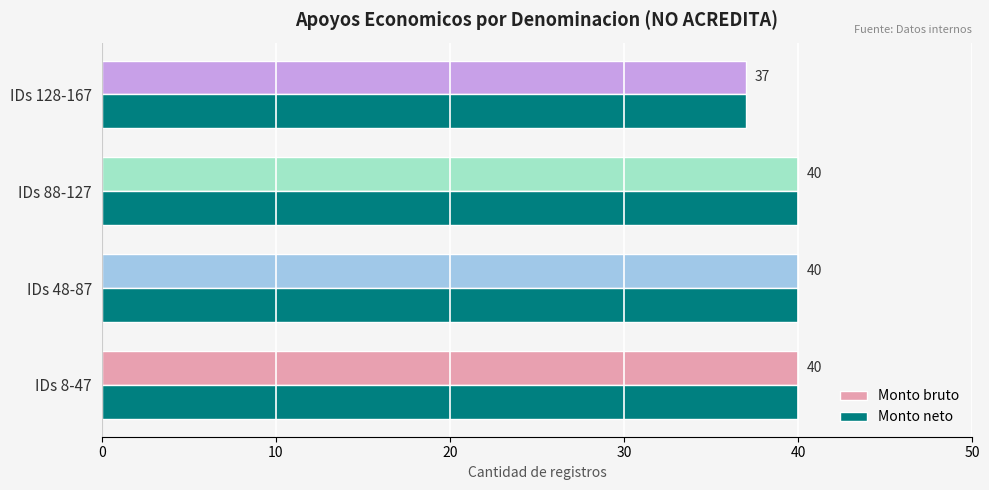

How many Monto neto values are between 40 and 41?

3